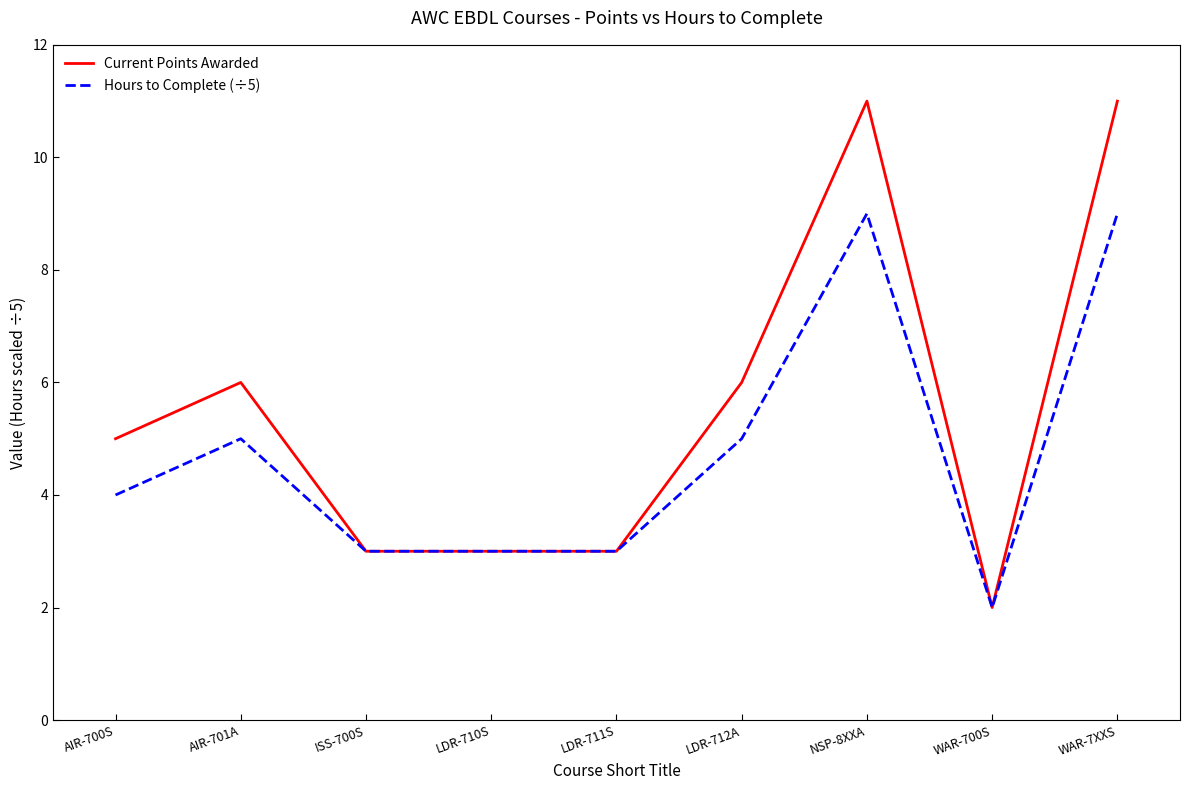

At which label does Hours to Complete (÷5) reach its minimum?

WAR-700S